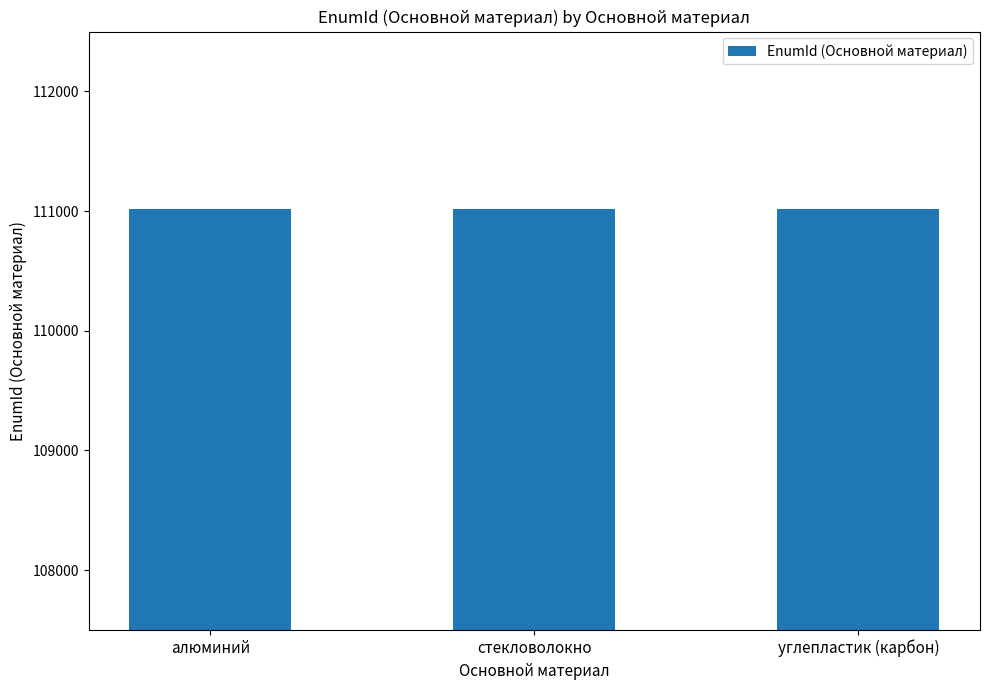

What is the label of the 3rd bar from the left?

углепластик (карбон)